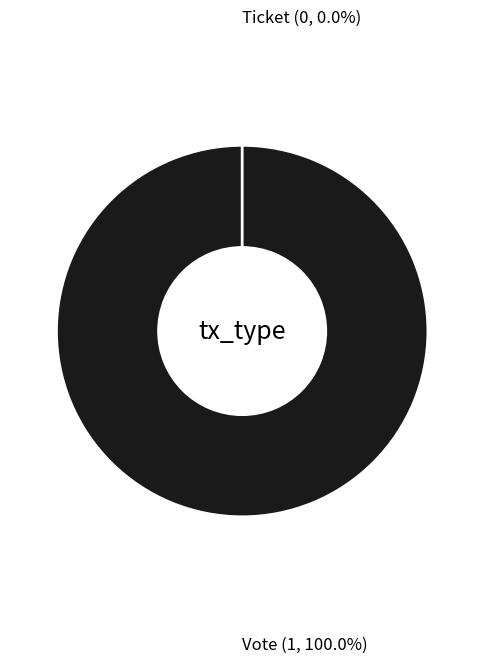

Which category has the biggest portion of the pie?

Vote